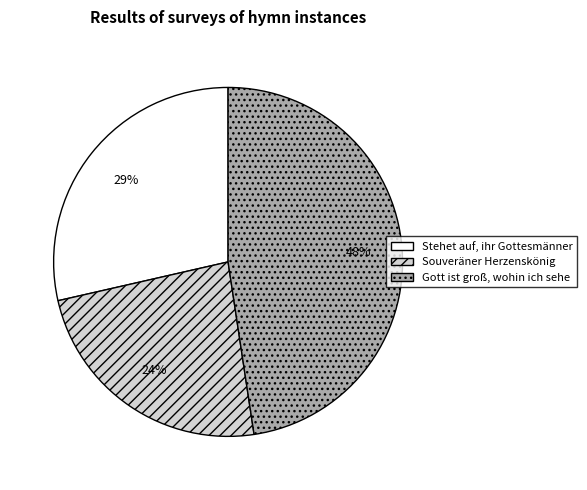

Which category has the smallest portion of the pie?

Souveräner Herzenskönig